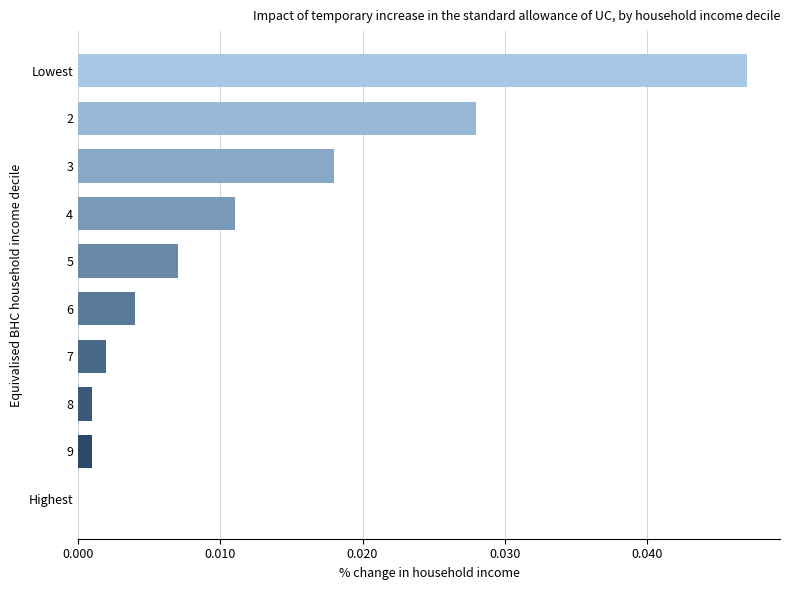

Which category has the highest value across all series?

Lowest